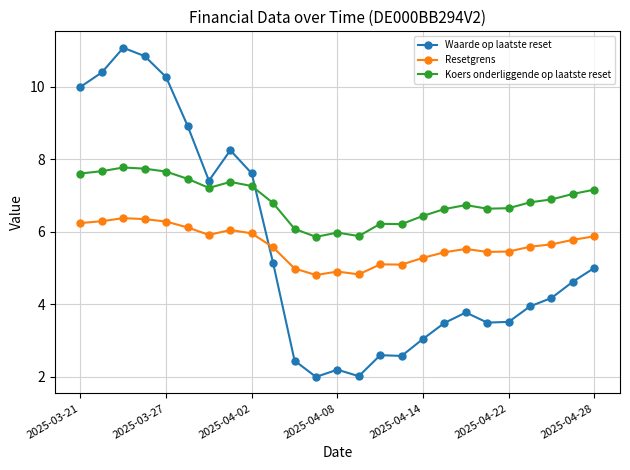

In Resetgrens, how many points are lower than both neighbors (excluding endpoints)?

5